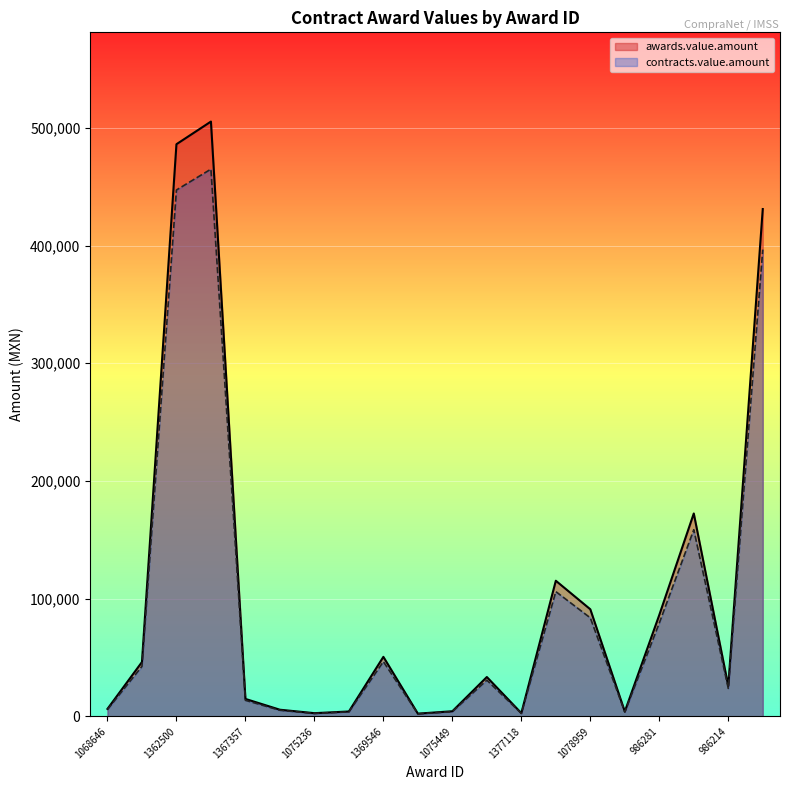

List the series in order of their peak value, lowest first.

contracts.value.amount, awards.value.amount